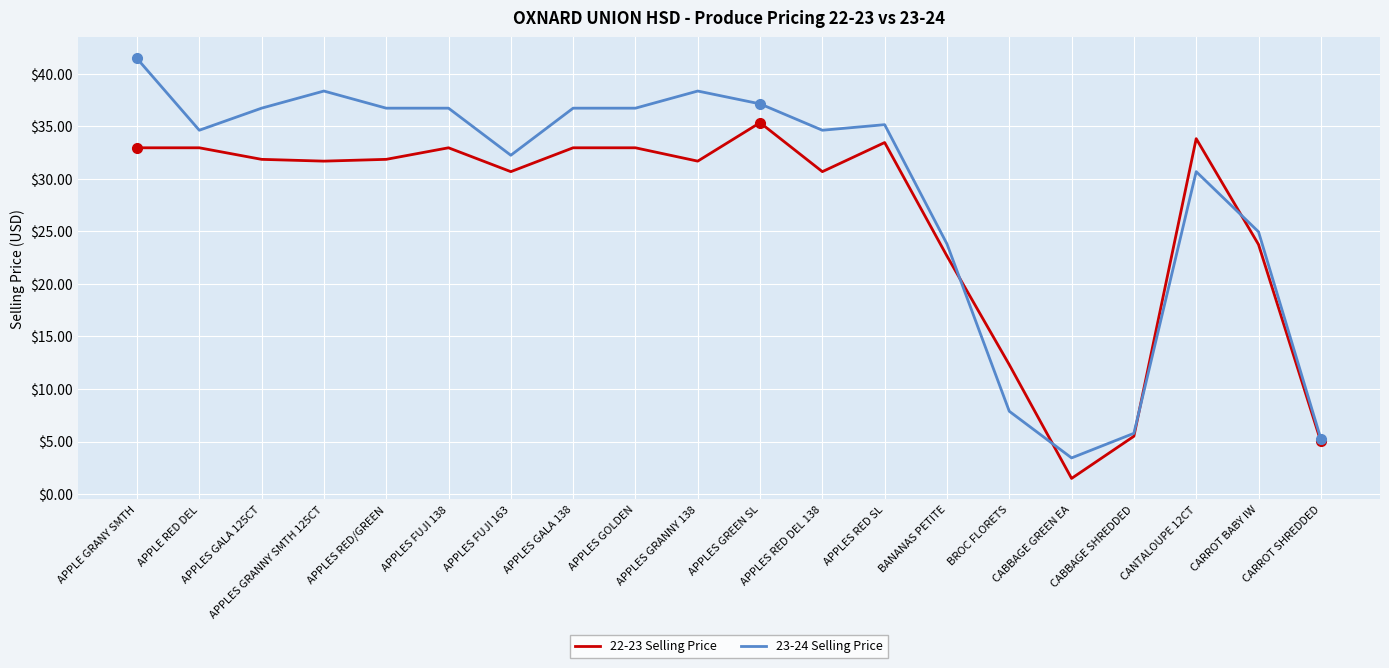

Which series has the largest total across all categories?

23-24 Selling Price